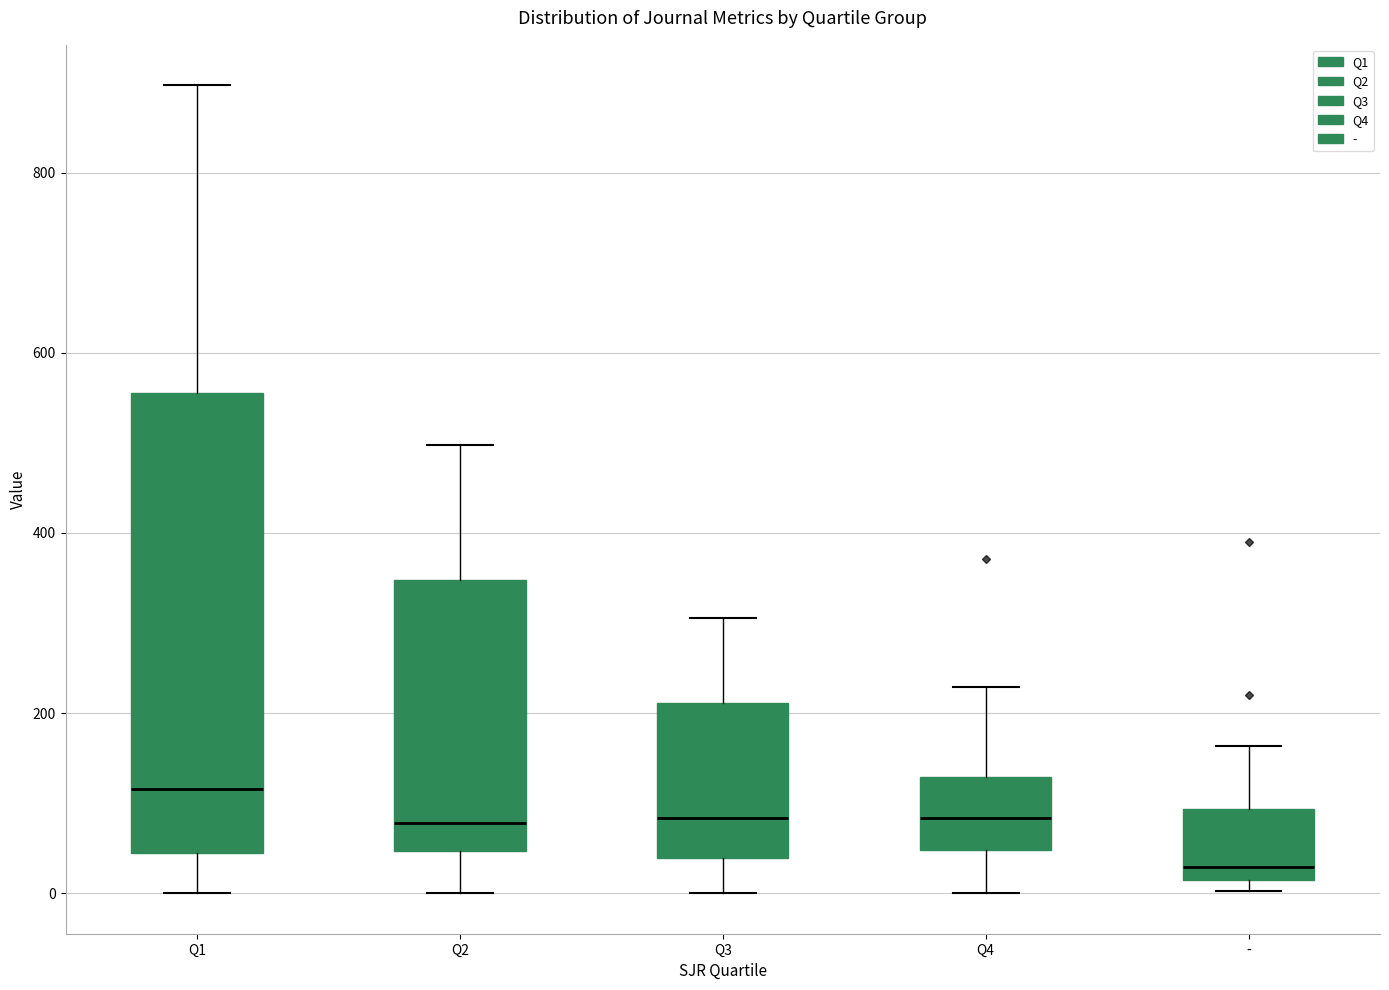

Comparing the boxes themselves (not the whiskers), which one is the tallest?

Q1